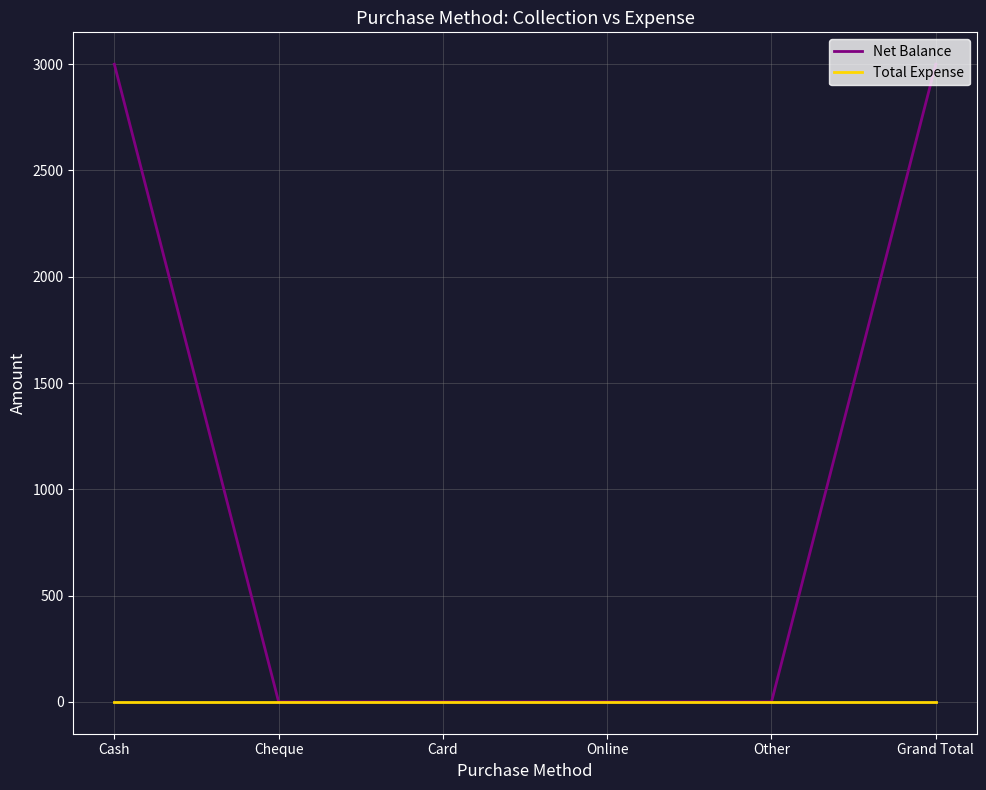

Count the Net Balance values in the range 0 to 3000.

6